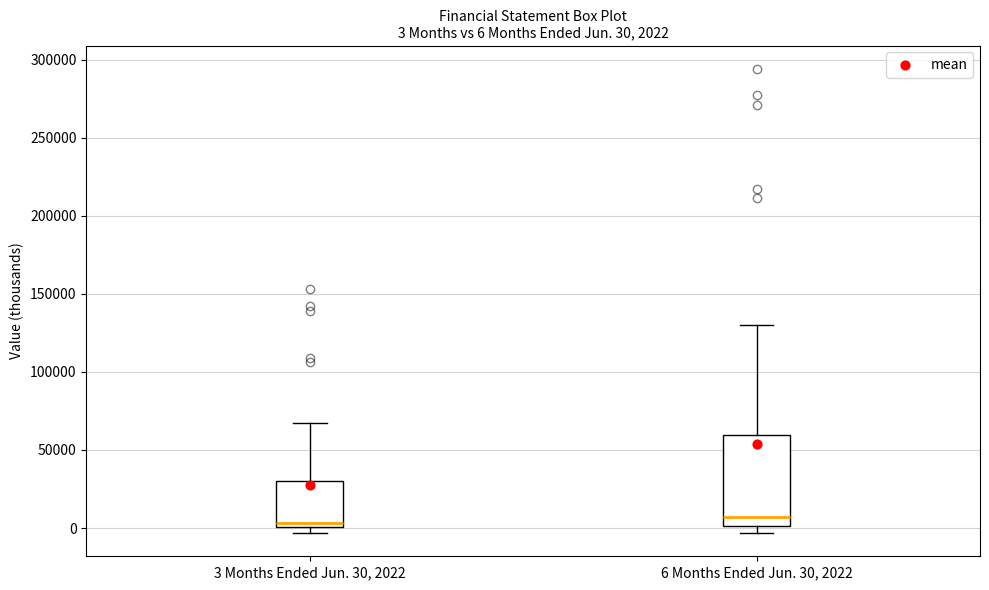

Comparing the boxes themselves (not the whiskers), which one is the tallest?

6 Months Ended Jun. 30, 2022